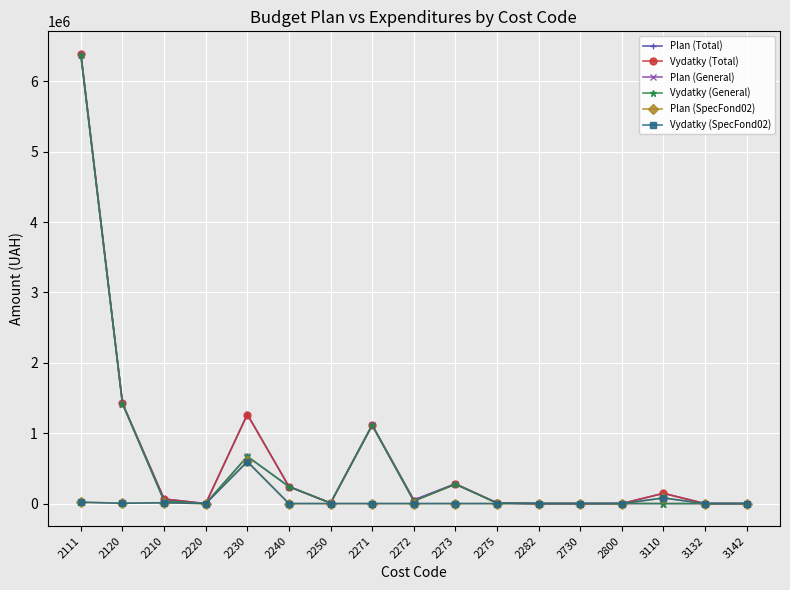

True or false: Plan (Total) has more than 2 interior local peaks.

True